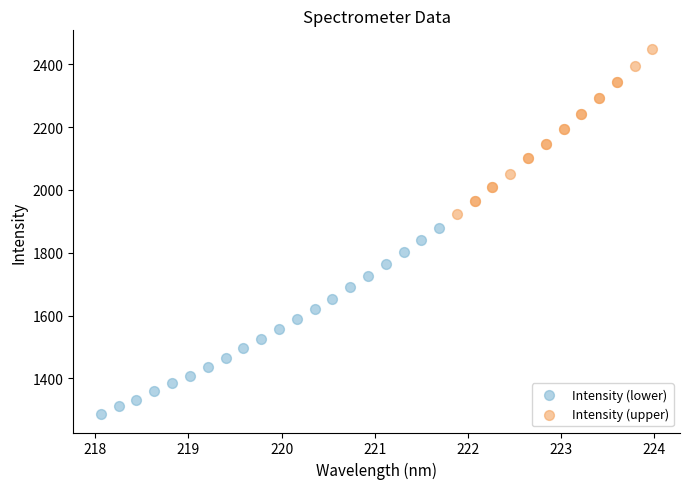

Which series contains the lowest Y value?

Intensity (lower)